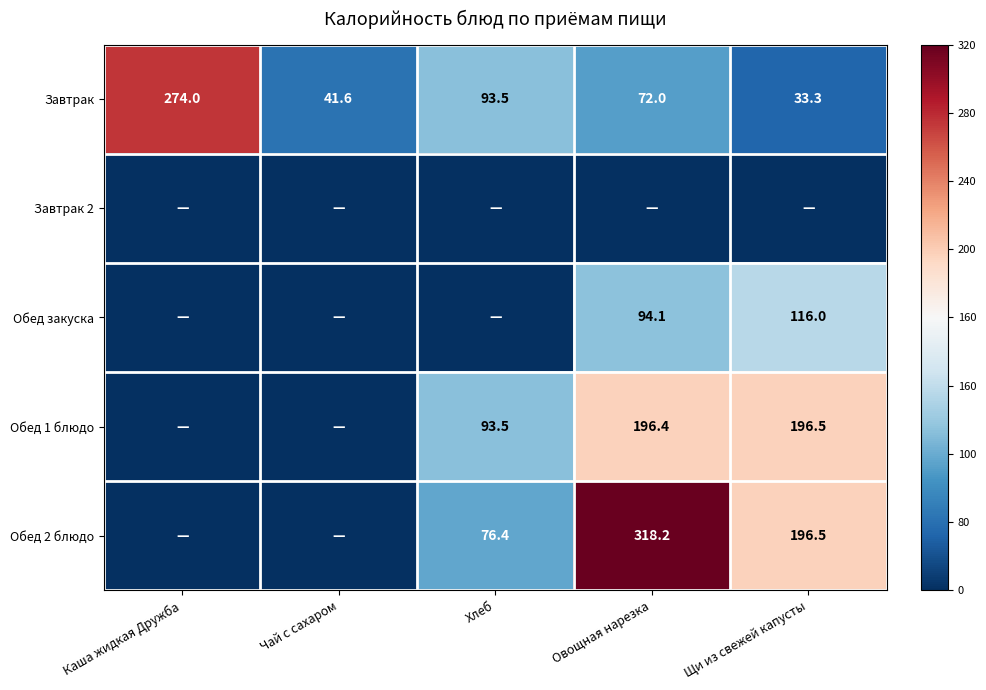

What is the sum of the Завтрак values at Хлеб and Овощная нарезка?

165.5